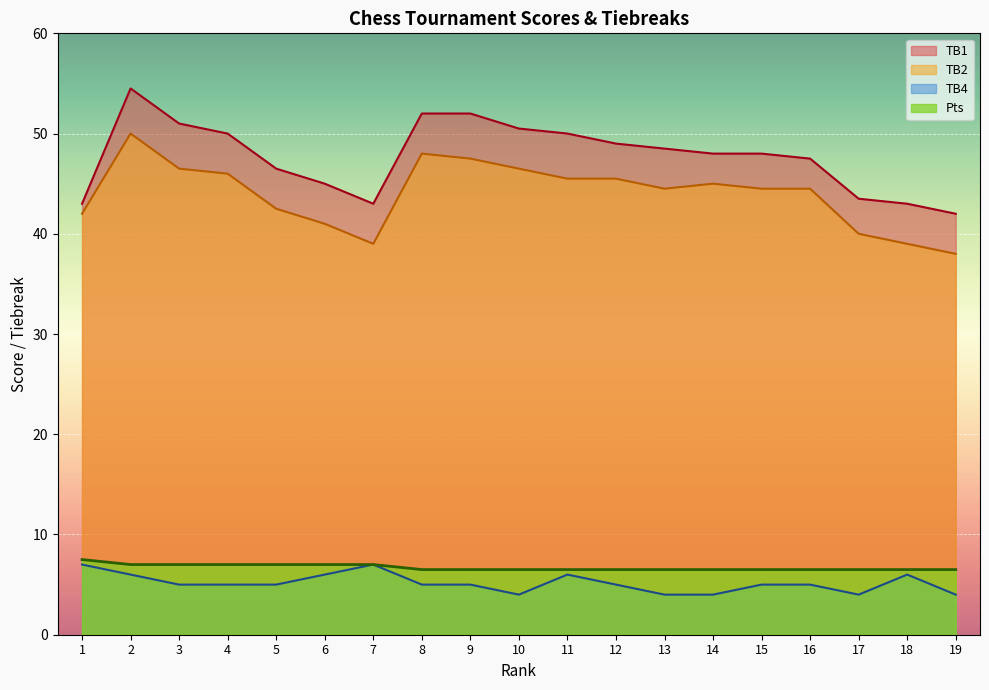

True or false: TB1 and Pts intersect in this chart.

False